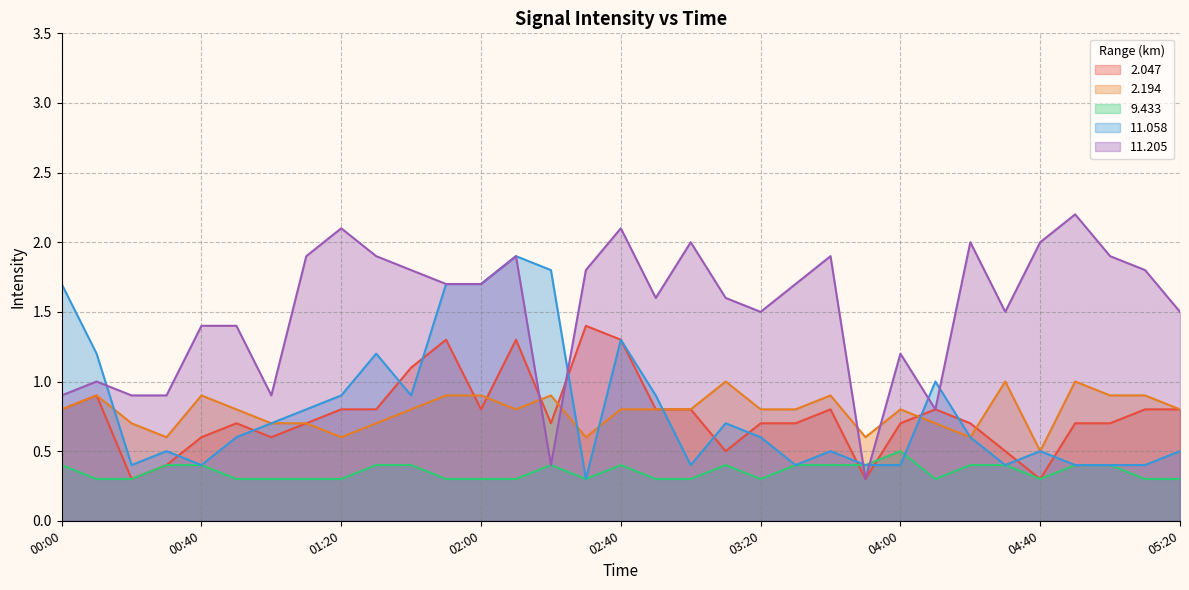

Between which two adjacent categories do 2.047 and 11.205 first intersect?

02:10 and 02:20